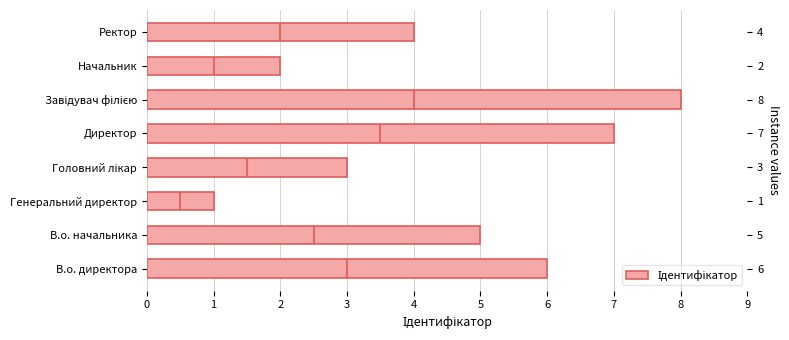

The chart shows a value of 3 at В.о. начальника. True or false?

False